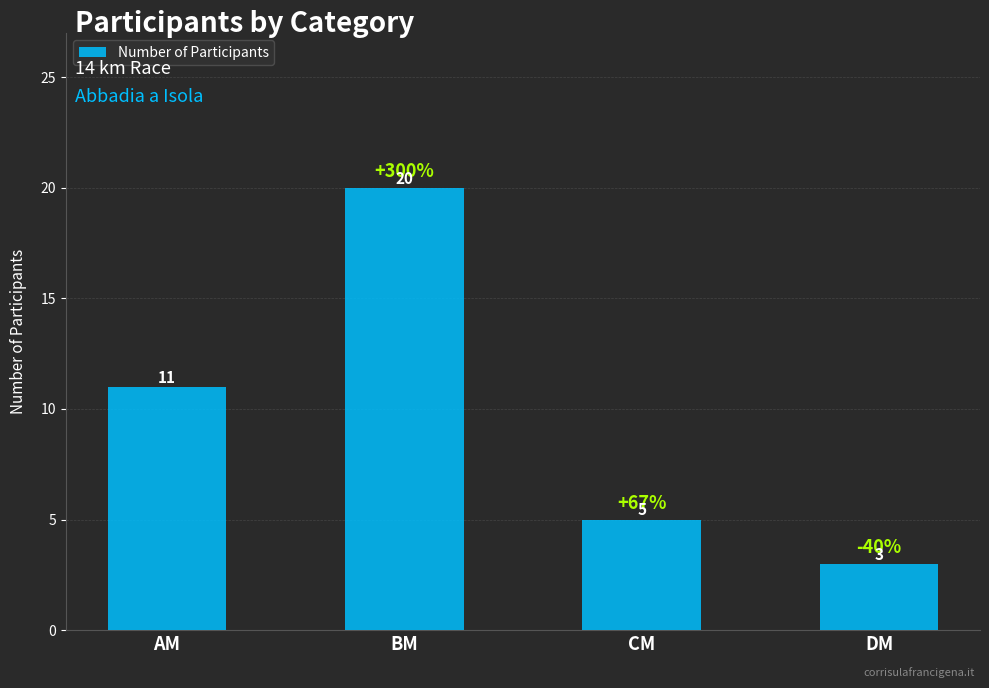

Reading left to right, transcribe all the data shown in this chart.

AM=11	BM=20	CM=5	DM=3